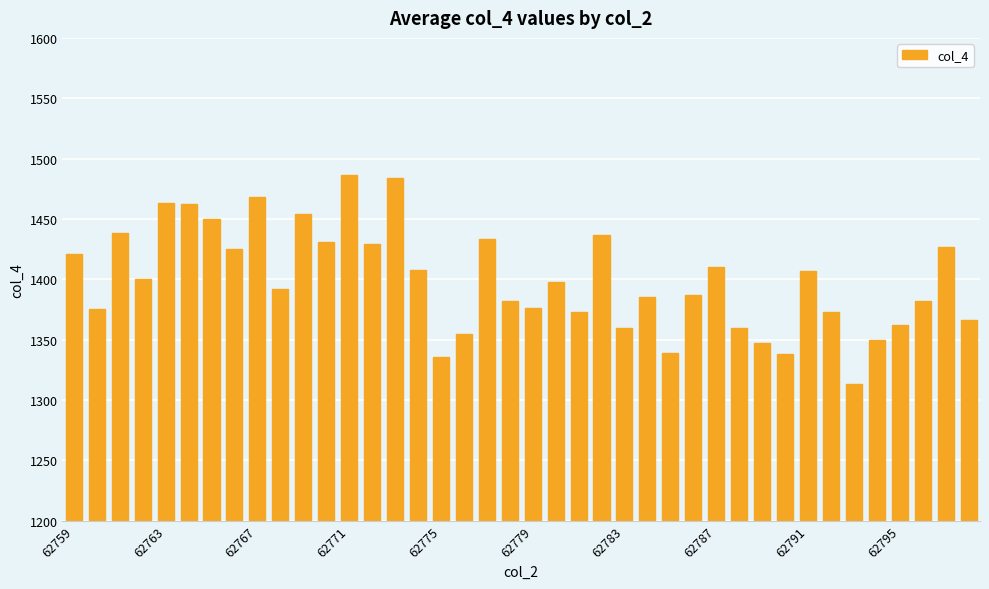

What is the smallest value displayed?

1313